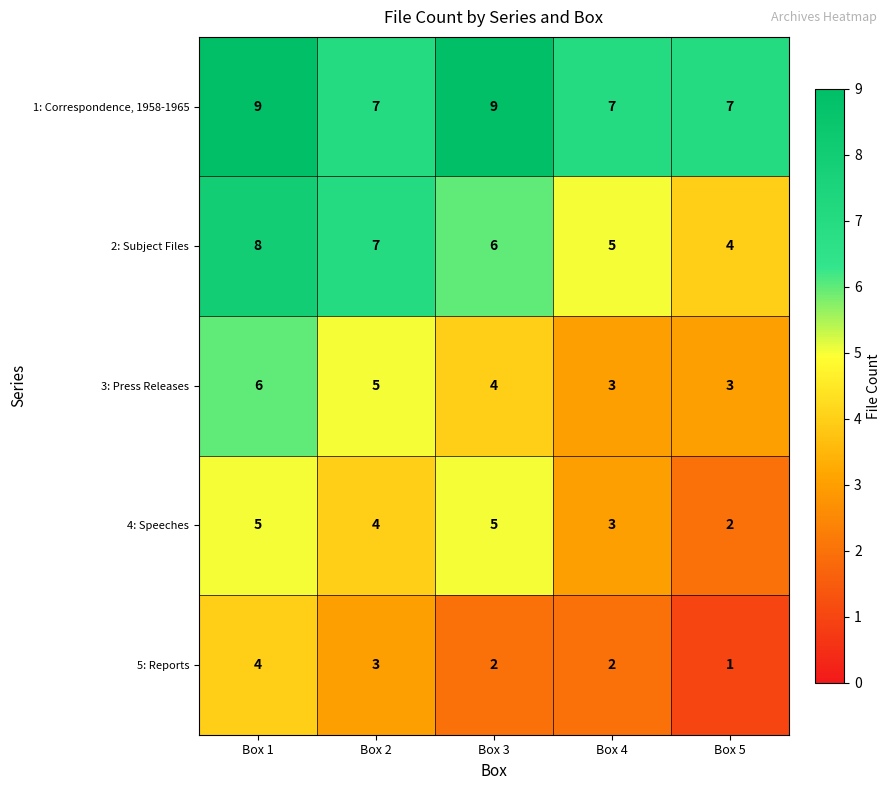

Count the number of data series in this chart.

5